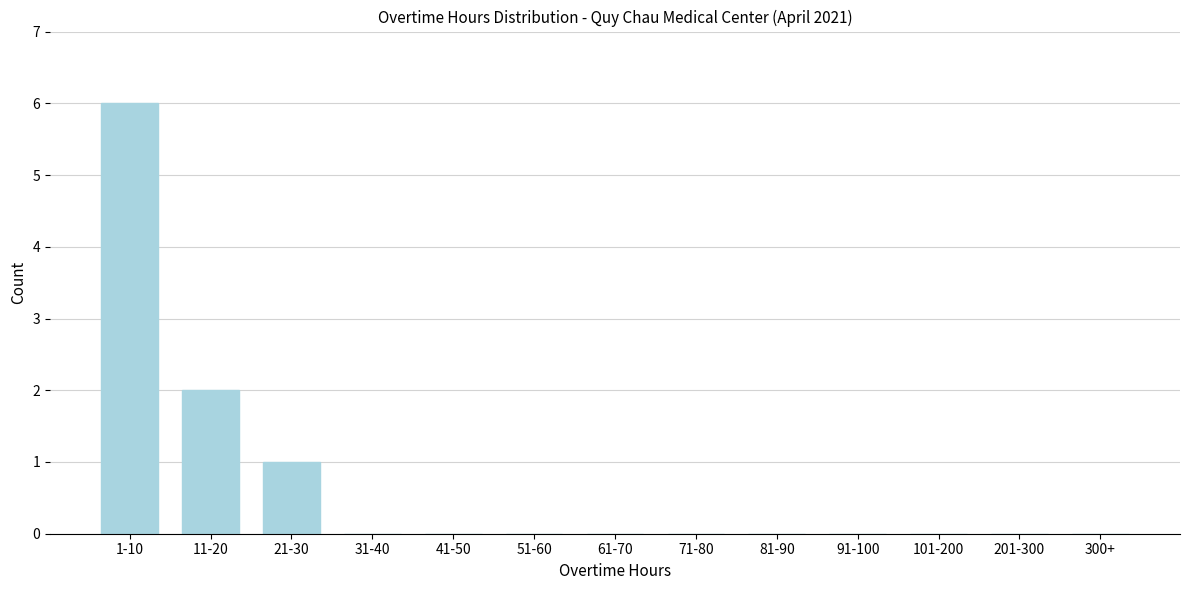

Reading left to right, transcribe all the data shown in this chart.

1-10=6	11-20=2	21-30=1	31-40=0	41-50=0	51-60=0	61-70=0	71-80=0	81-90=0	91-100=0	101-200=0	201-300=0	300+=0